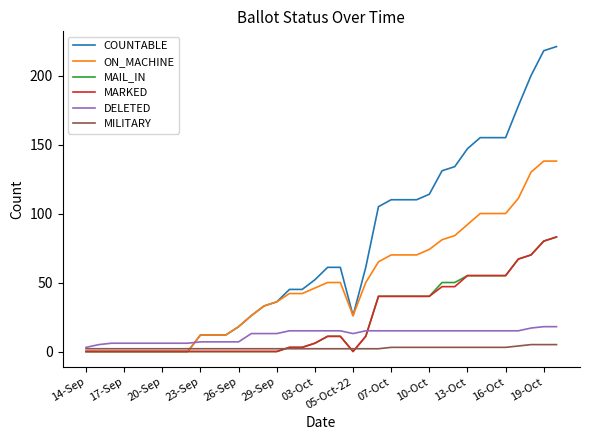

Which series has the largest total across all categories?

COUNTABLE